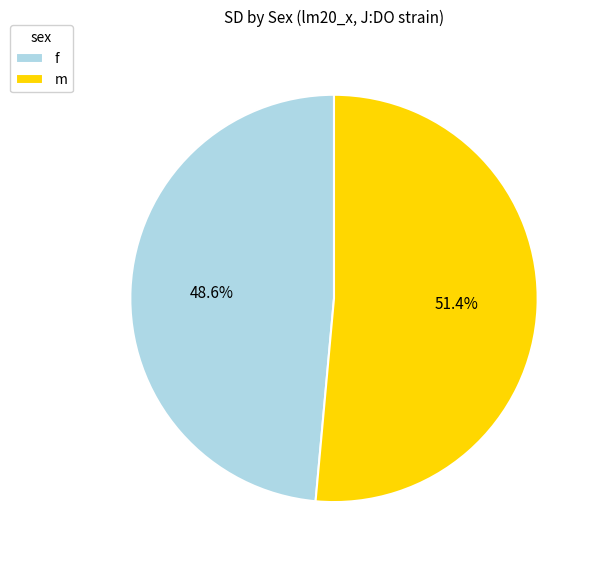

What percentage is the m slice, to the nearest percent?

51%